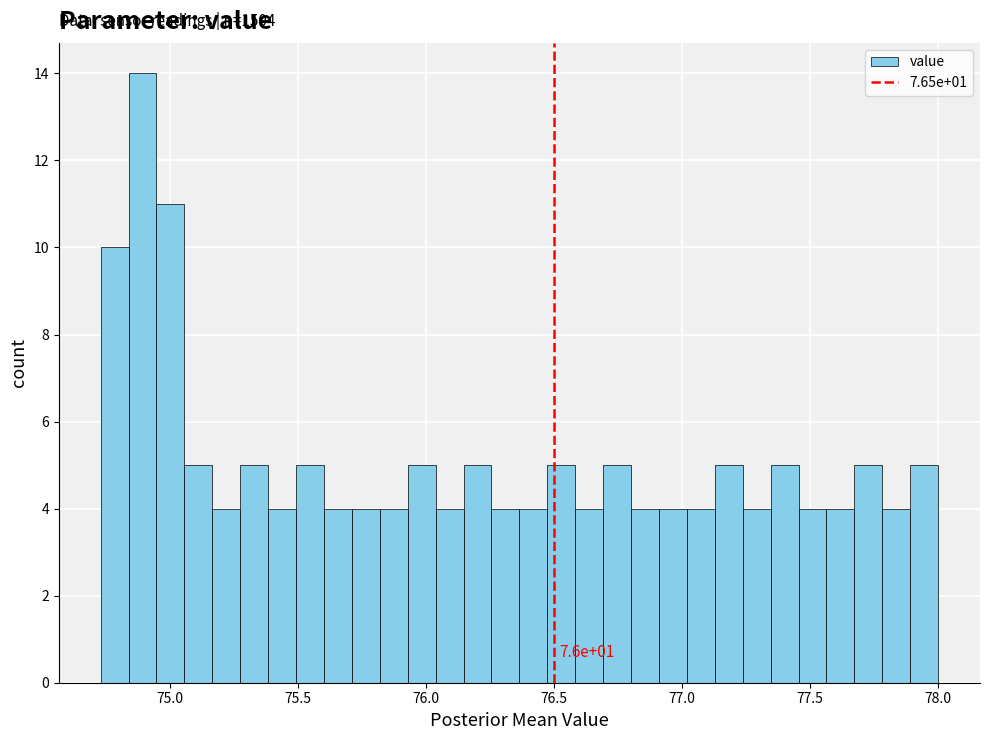

Read against the x-axis, roughly where is the centre of the tallest bar?

74.90